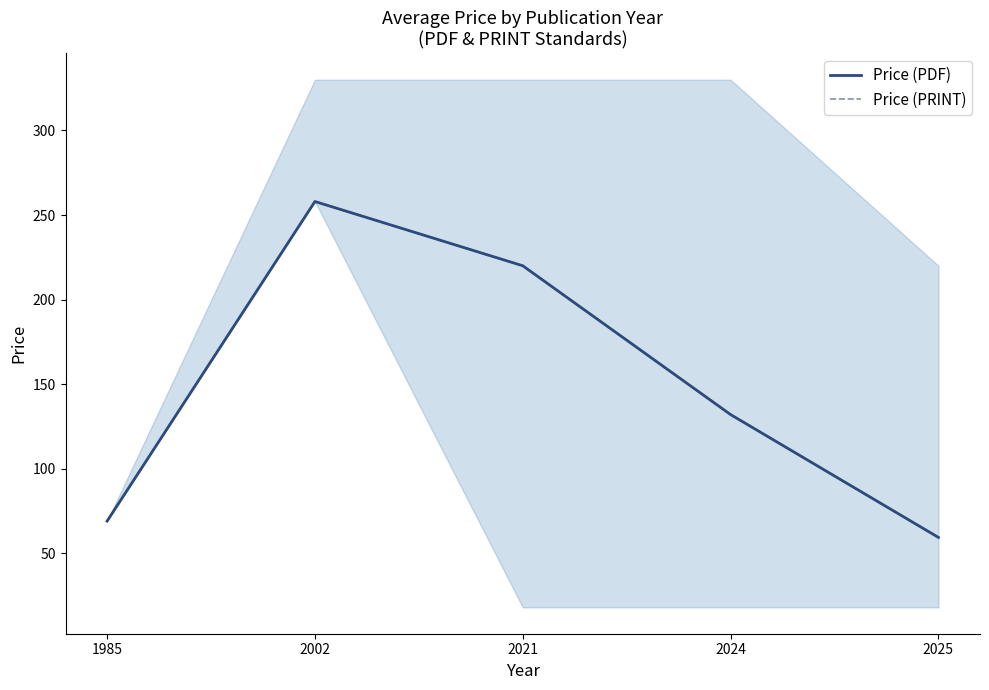

At which category is the sum across all series the highest?

2002